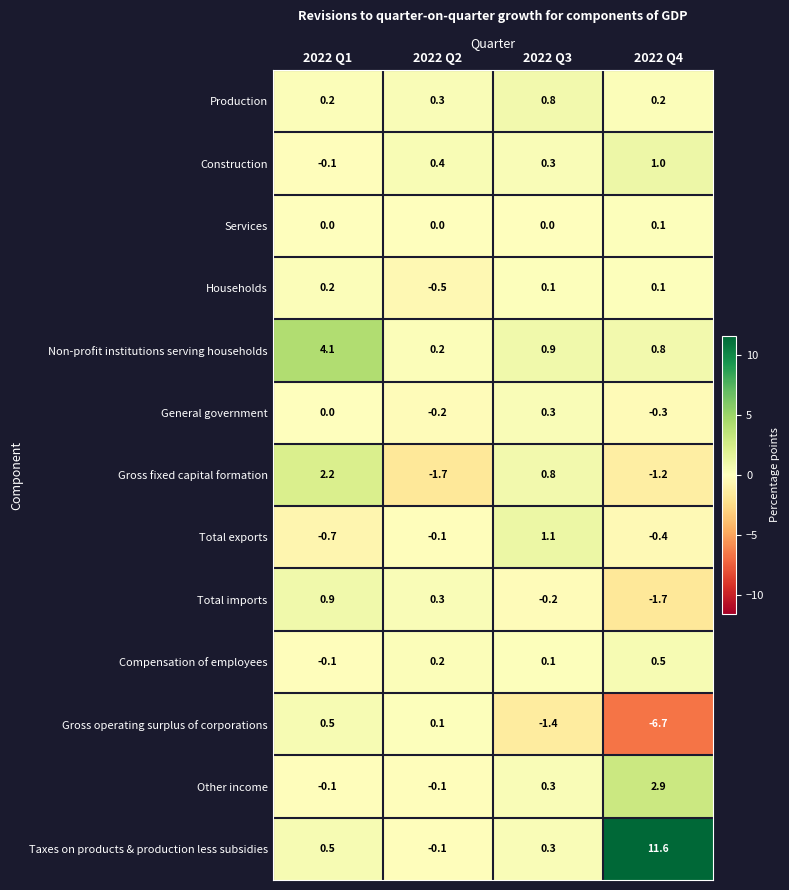

What is the greatest value displayed?

11.6